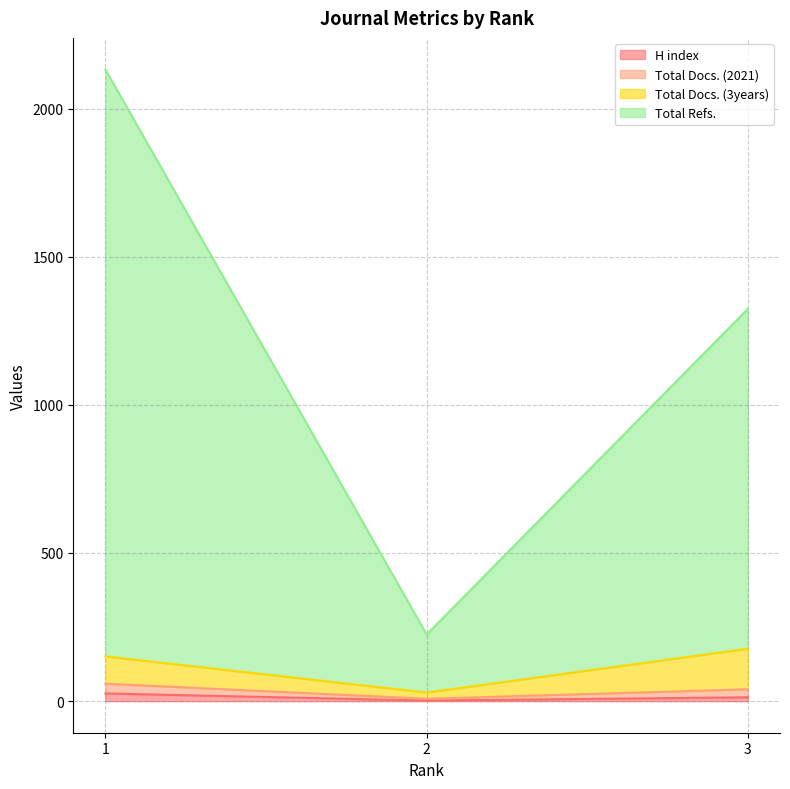

Rank the categories by H index value from lowest to highest.

2, 3, 1